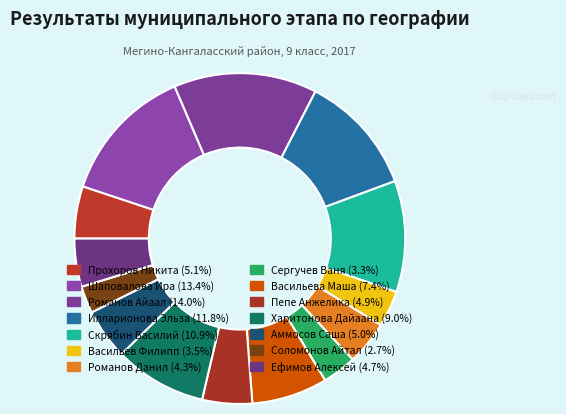

Which has a higher value, Прохоров Никита or Илларионова Эльза?

Илларионова Эльза